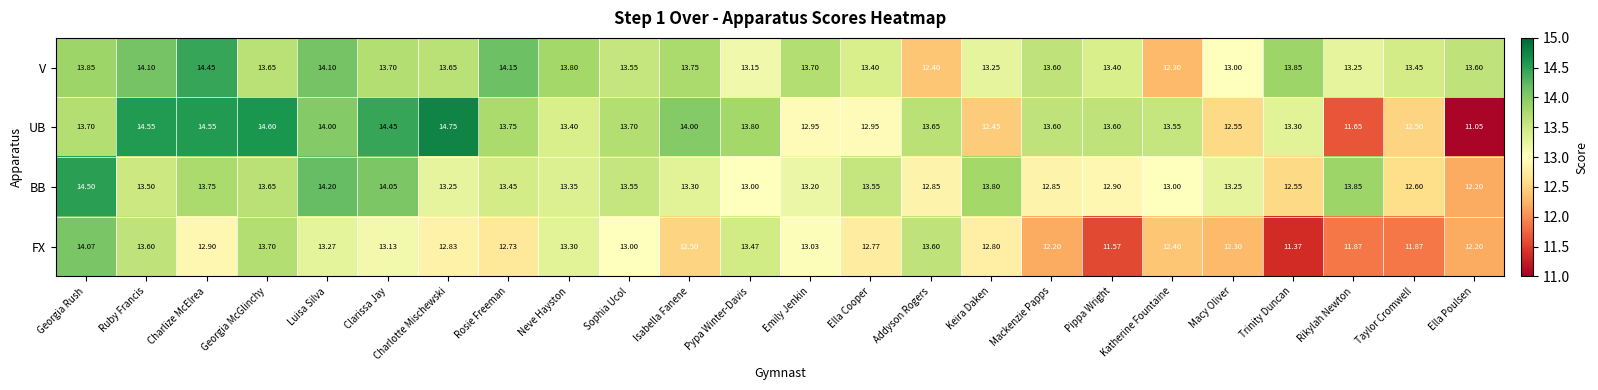

Where does the UB series first go above 13?

Georgia Rush